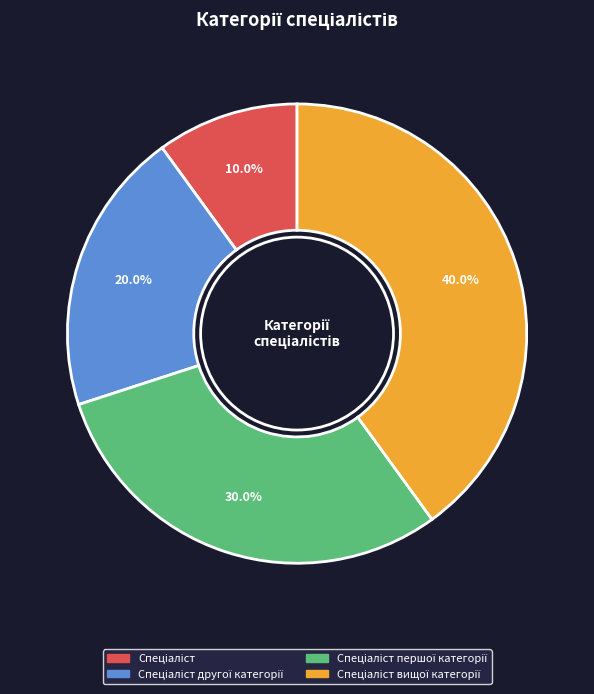

Does any single category account for the majority?

No